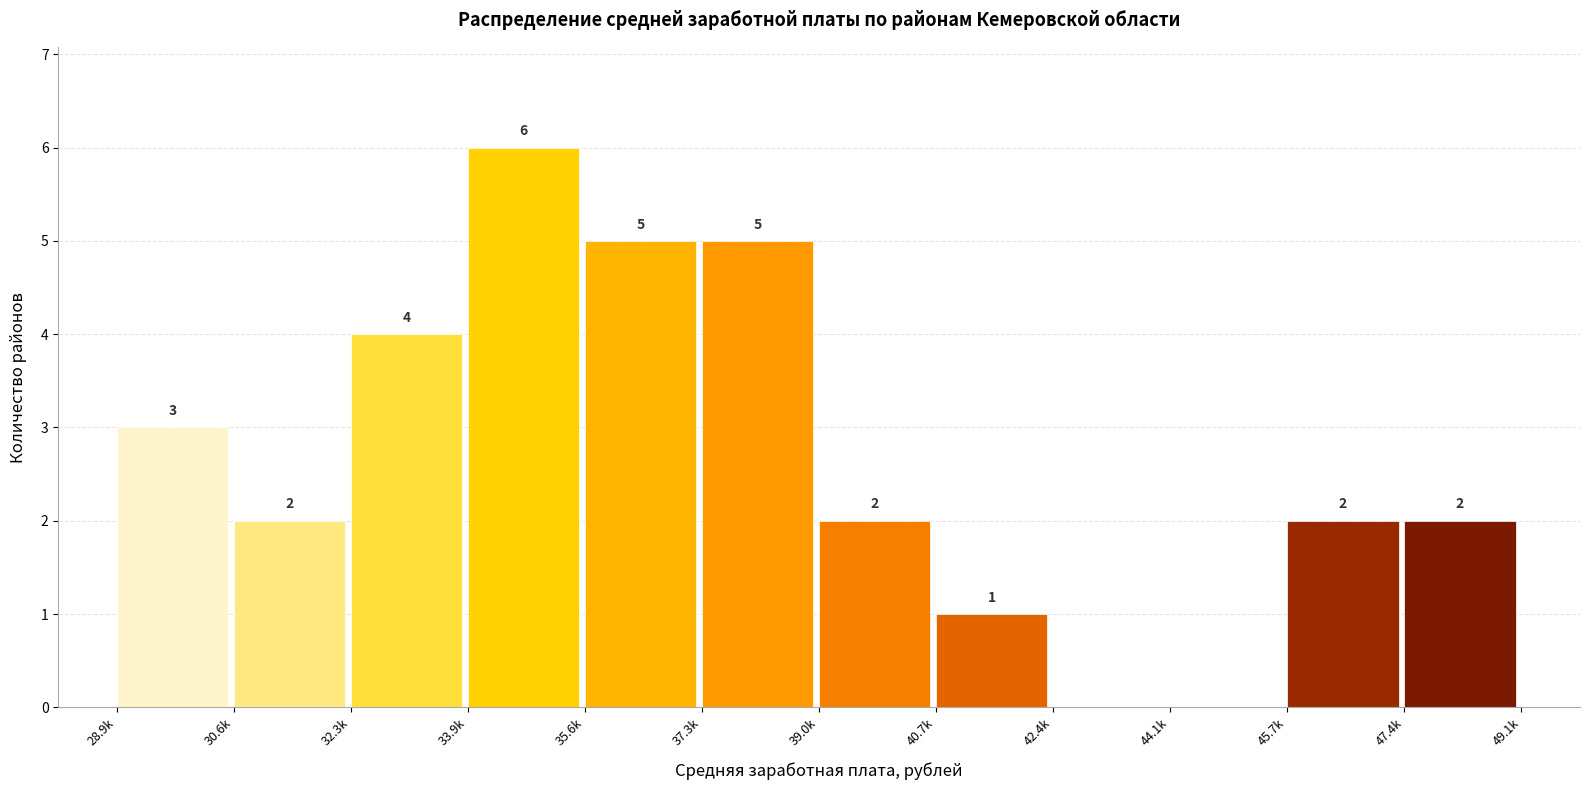

Reading left to right, transcribe all the data shown in this chart.

28.9k=3	30.6k=2	32.3k=4	33.9k=6	35.6k=5	37.3k=5	39.0k=2	40.7k=1	42.4k=0	44.1k=0	45.7k=2	47.4k=2